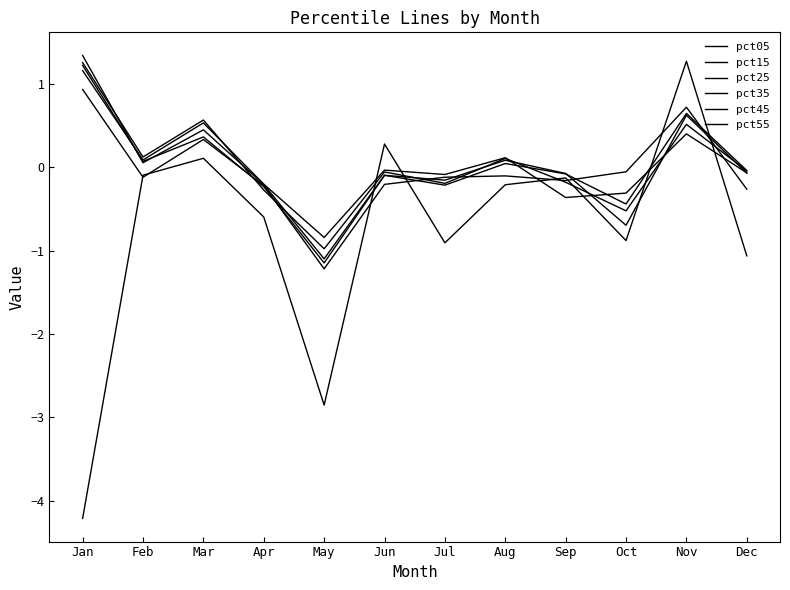

The pct45 series shows -0.2 at Sep. True or false?

True